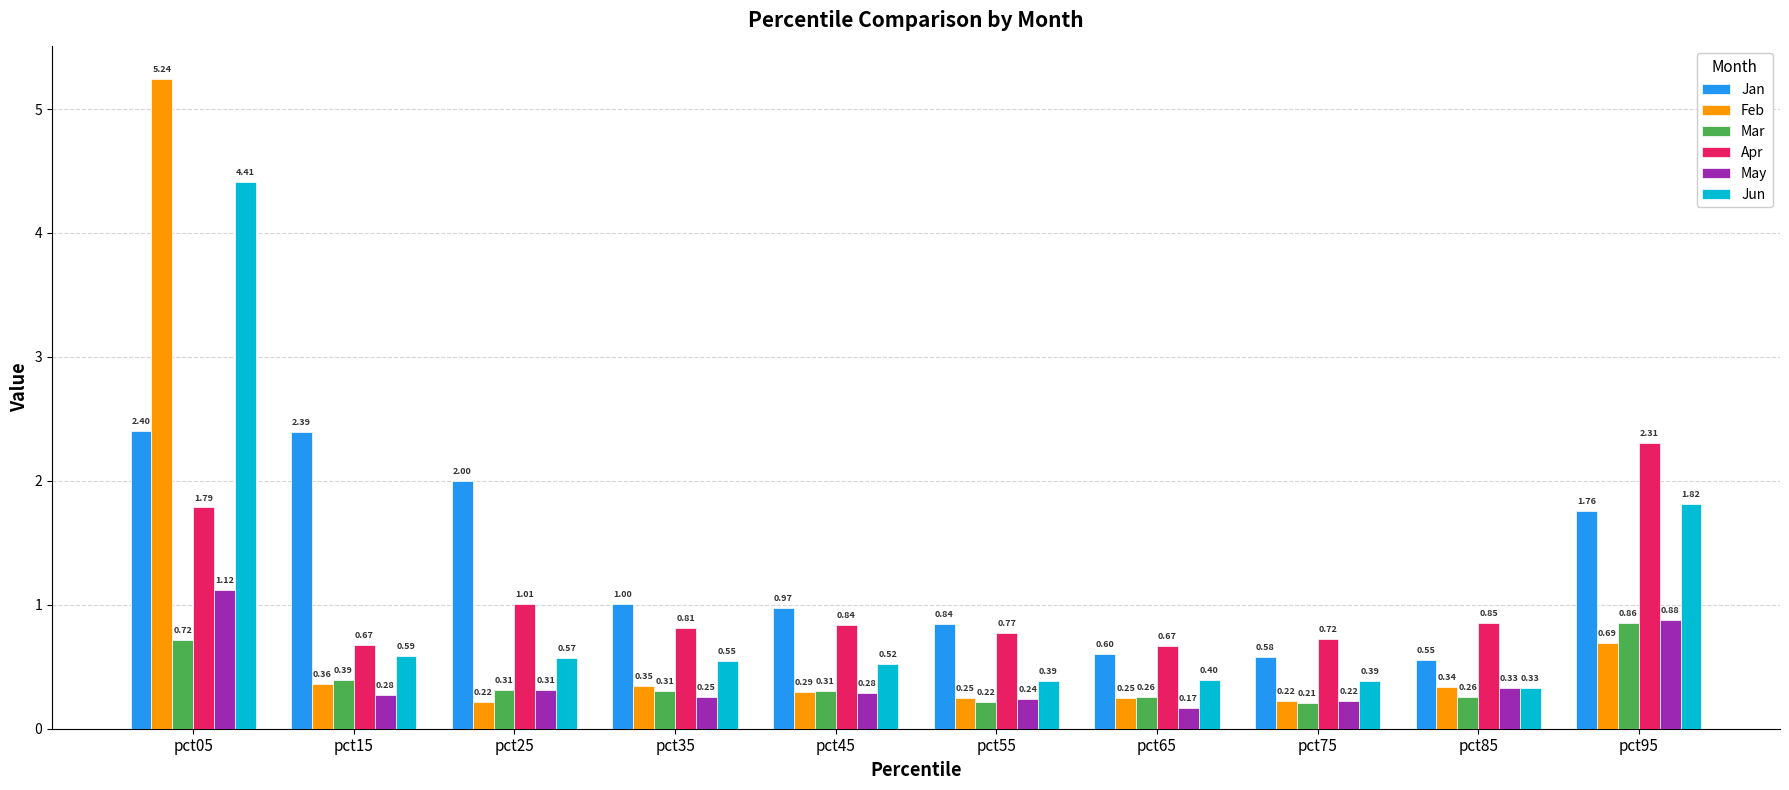

What is the total value across all series at pct25?

4.4